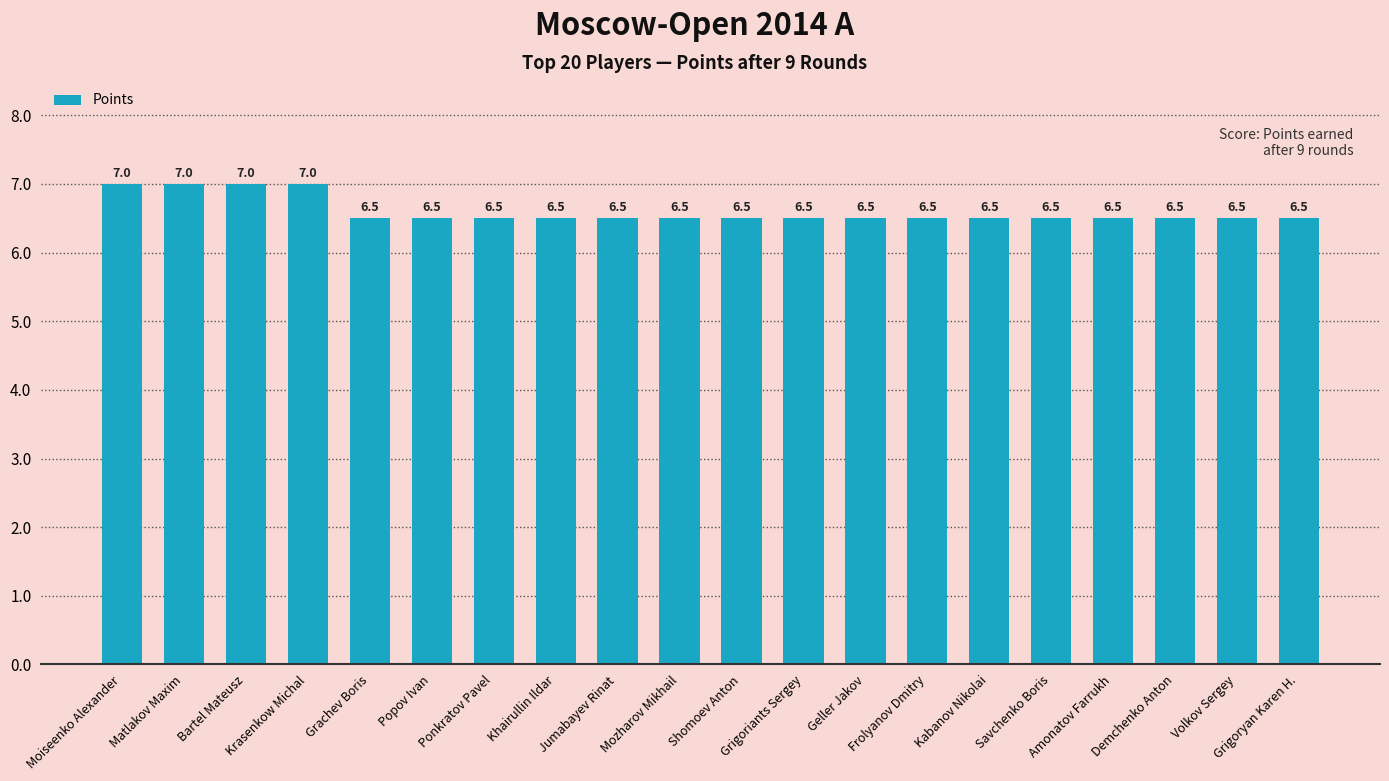

What is the minimum value shown in the chart?

6.5